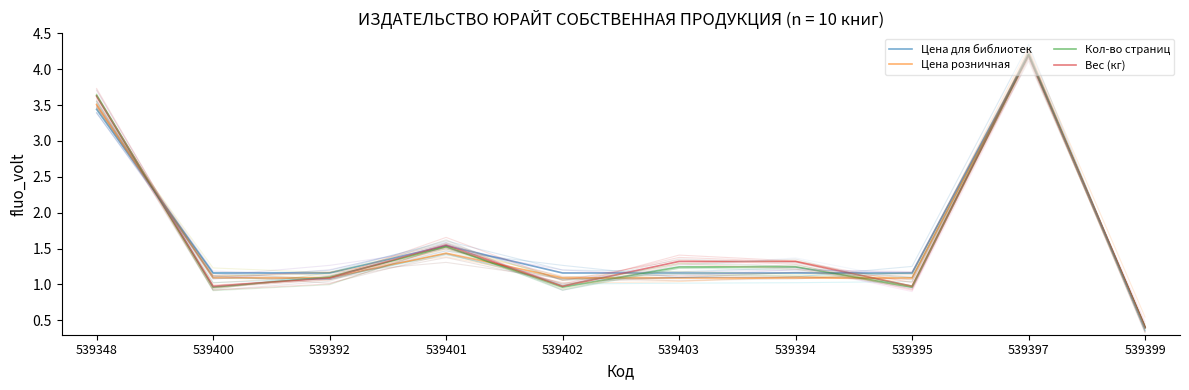

Where do Вес (кг) and Кол-во страниц first cross each other?

539348 and 539400